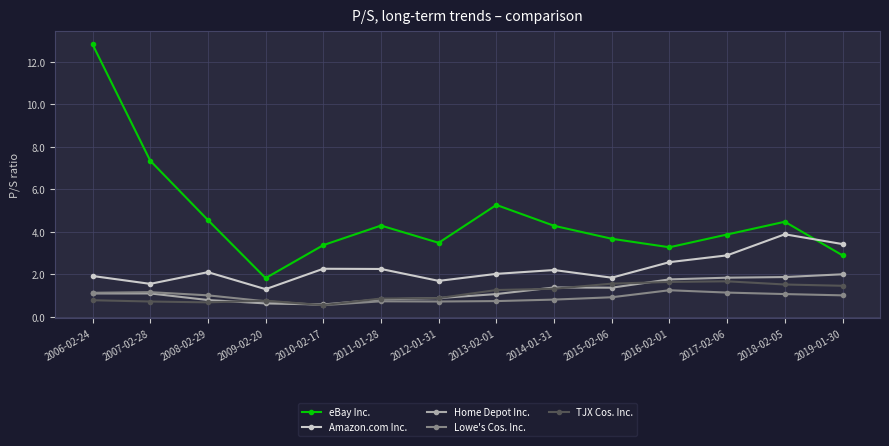

What is the difference between the maximum and minimum values in the Amazon.com Inc. series?

2.6